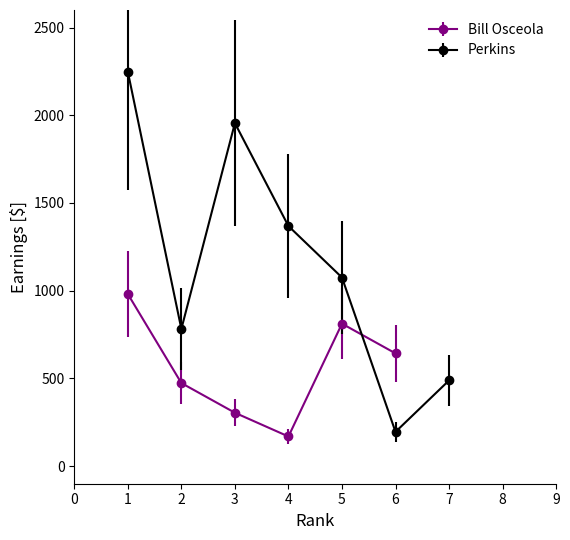

Where is the first local minimum for Bill Osceola?

4